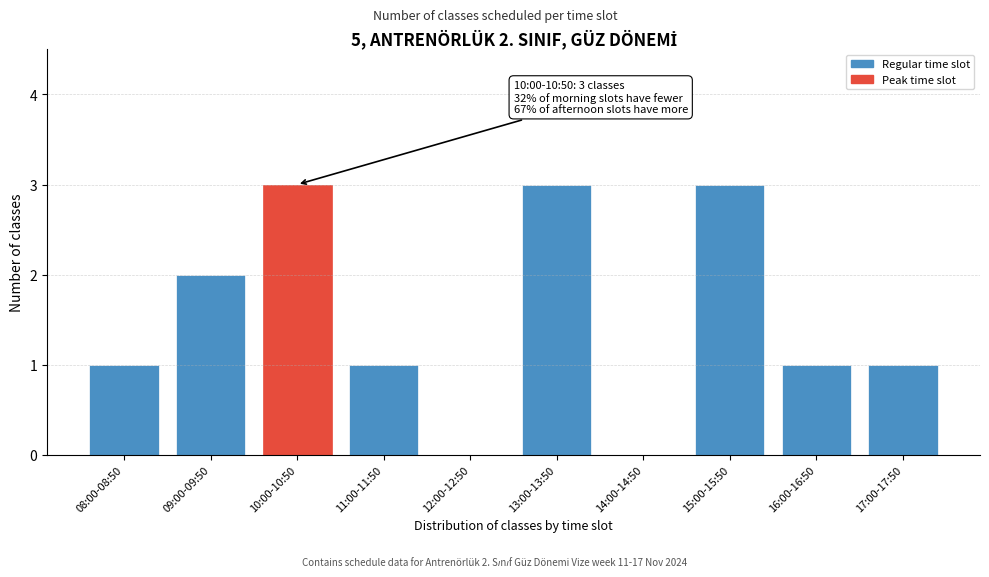

Reading left to right, transcribe all the data shown in this chart.

08:00-08:50=1	09:00-09:50=2	10:00-10:50=3	11:00-11:50=1	12:00-12:50=0	13:00-13:50=3	14:00-14:50=0	15:00-15:50=3	16:00-16:50=1	17:00-17:50=1